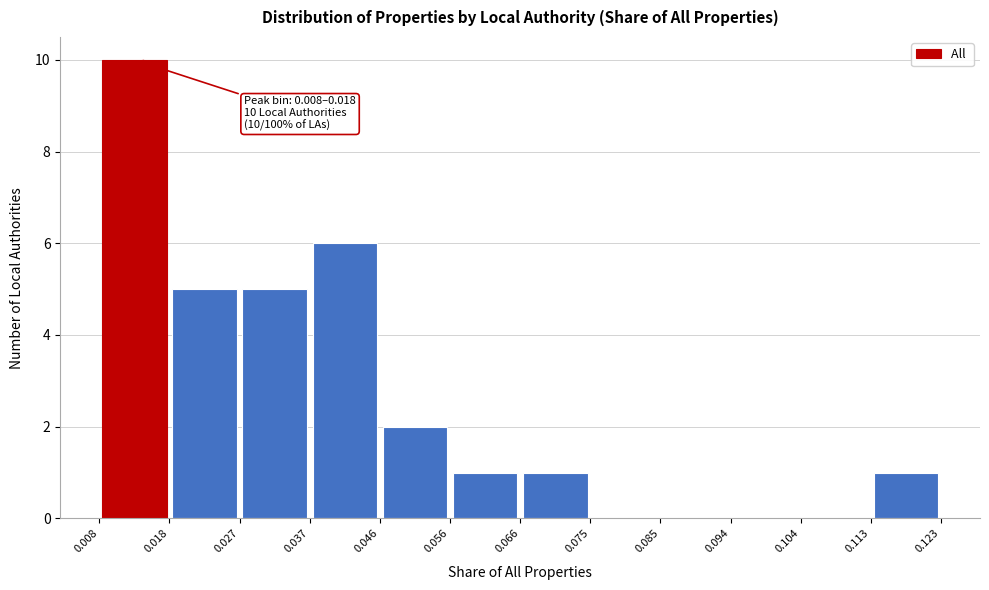

Over which range of the x-axis is the bar tallest?

0.008 to 0.018